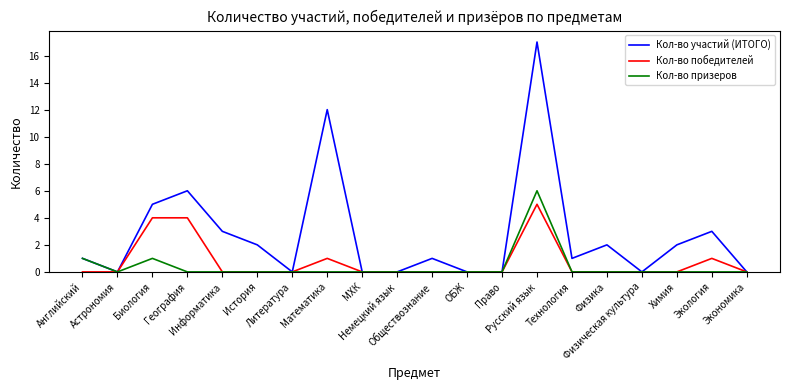

List the series in order of their peak value, highest first.

Кол-во участий (ИТОГО), Кол-во призеров, Кол-во победителей